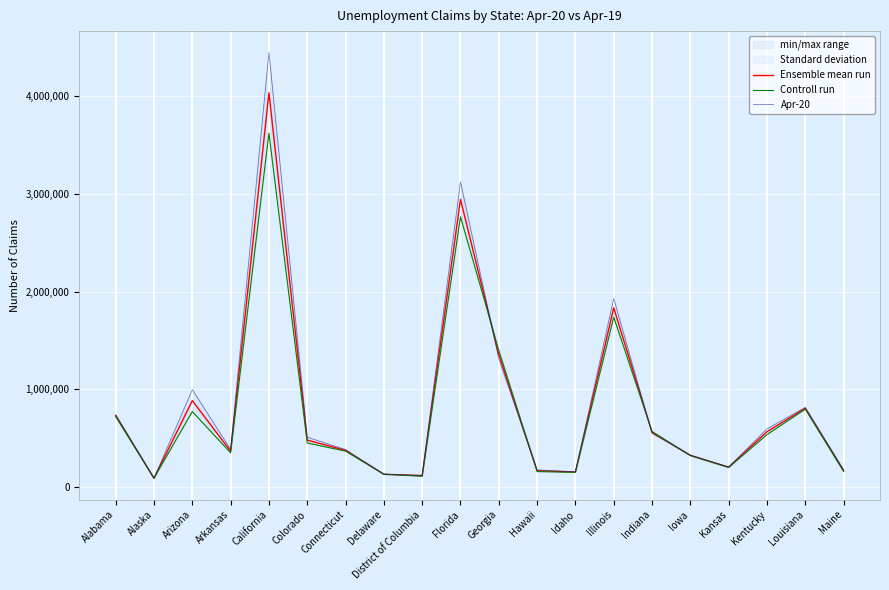

Reading left to right, list all the values displayed in this chart.

Ensemble mean run: Alabama=728556.5	Alaska=86338.0	Arizona=881778.0	Arkansas=364053.5	California=4037330.5	Colorado=477437.5	Connecticut=372059.0	Delaware=127168.0	District of Columbia=112184.0	Florida=2944594.0	Georgia=1353205.0	Hawaii=162988.5	Idaho=149657.5	Illinois=1833140.0	Indiana=556101.0	Iowa=320757.5	Kansas=199343.5	Kentucky=563230.0	Louisiana=803554.5	Maine=164505.0
Controll run: Alabama=717163.0	Alaska=87526.0	Arizona=769805.0	Arkansas=347080.0	California=3623654.0	Colorado=447801.0	Connecticut=364182.0	Delaware=128321.0	District of Columbia=106298.0	Florida=2765663.0	Georgia=1397447.0	Hawaii=154526.0	Idaho=146903.0	Illinois=1737117.0	Indiana=566081.0	Iowa=317878.0	Kansas=196818.0	Kentucky=533922.0	Louisiana=794152.0	Maine=155769.0
Apr-20: Alabama=739950.0	Alaska=85150.0	Arizona=993751.0	Arkansas=381027.0	California=4451007.0	Colorado=507074.0	Connecticut=379936.0	Delaware=126015.0	District of Columbia=118070.0	Florida=3123525.0	Georgia=1308963.0	Hawaii=171451.0	Idaho=152412.0	Illinois=1929163.0	Indiana=546121.0	Iowa=323637.0	Kansas=201869.0	Kentucky=592538.0	Louisiana=812957.0	Maine=173241.0